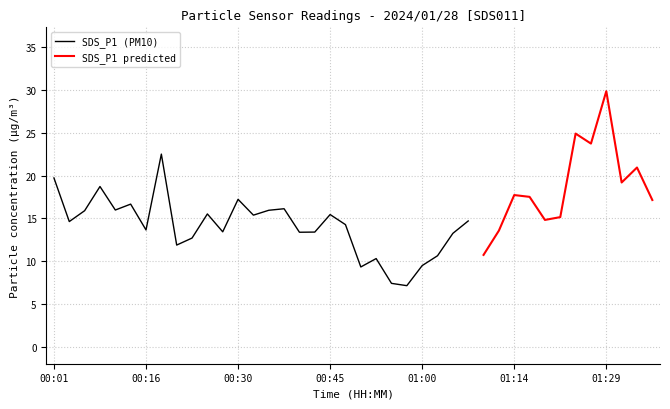

What is the label of the 34th point from the left?

01:22